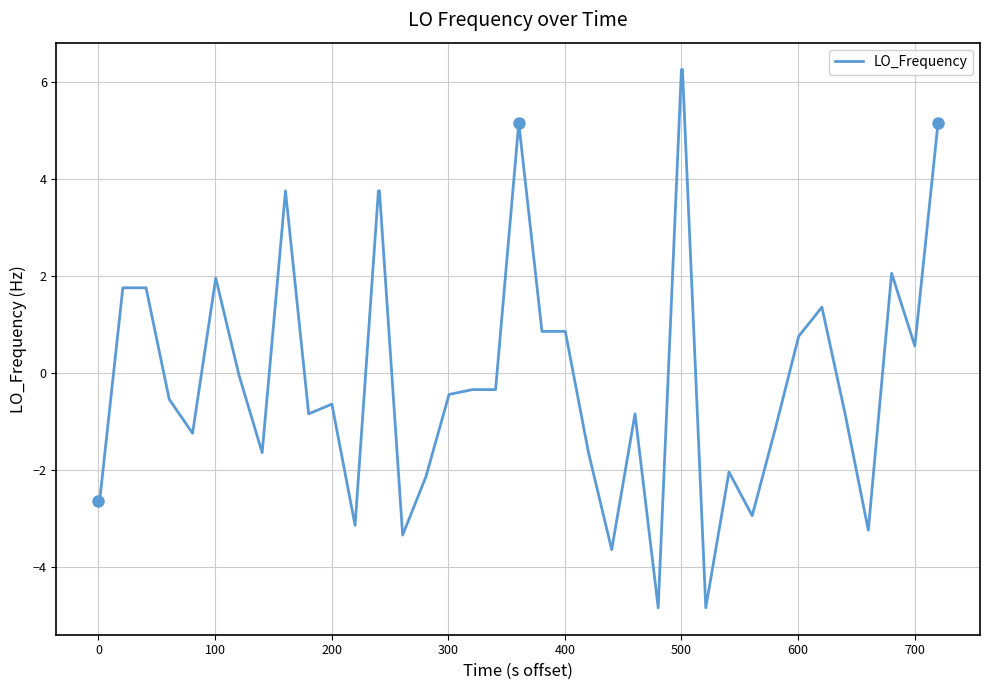

What is the minimum value shown in the chart?

-4.8